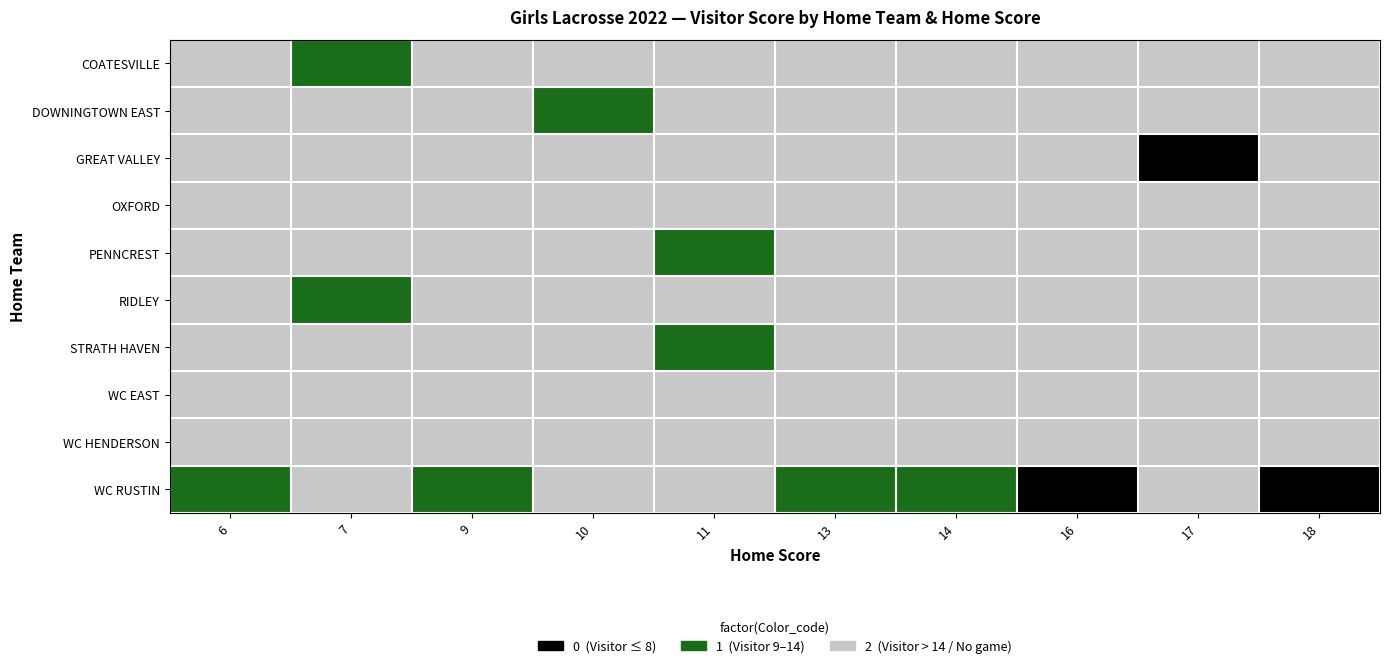

Which label corresponds to the largest value in the chart?

6